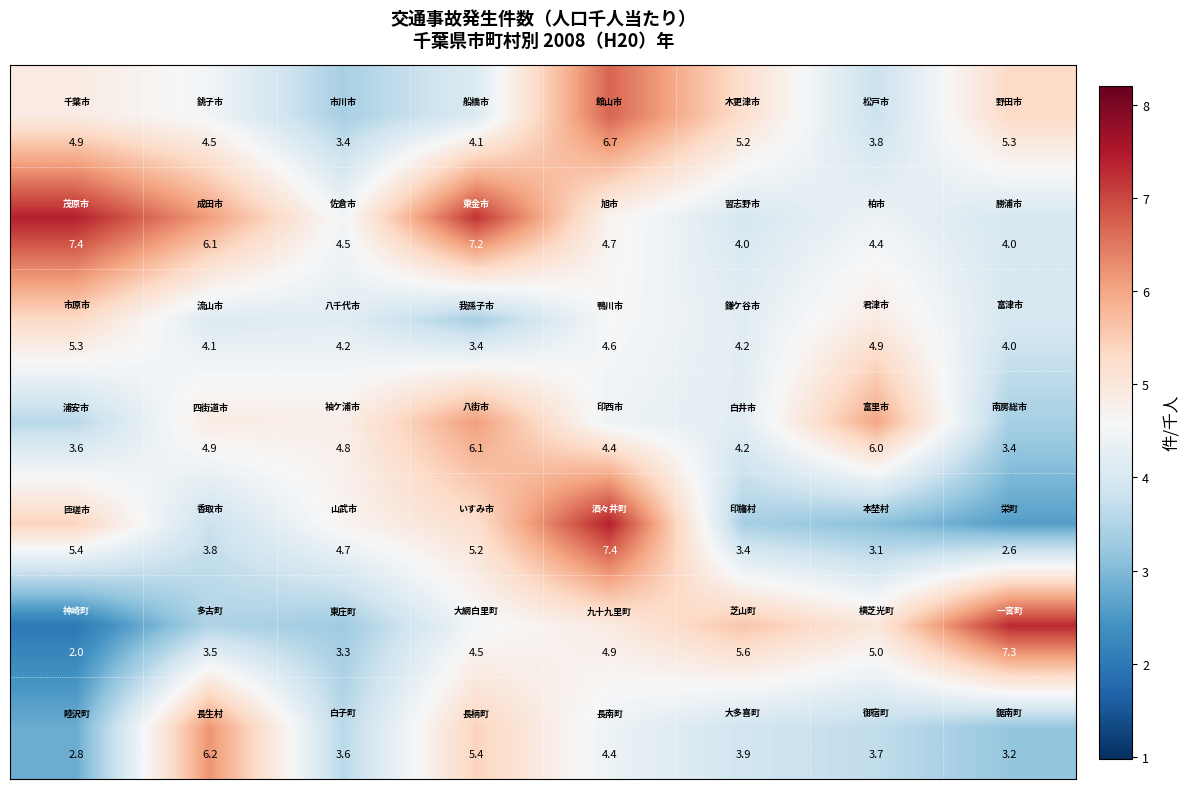

Count the number of data series in this chart.

7